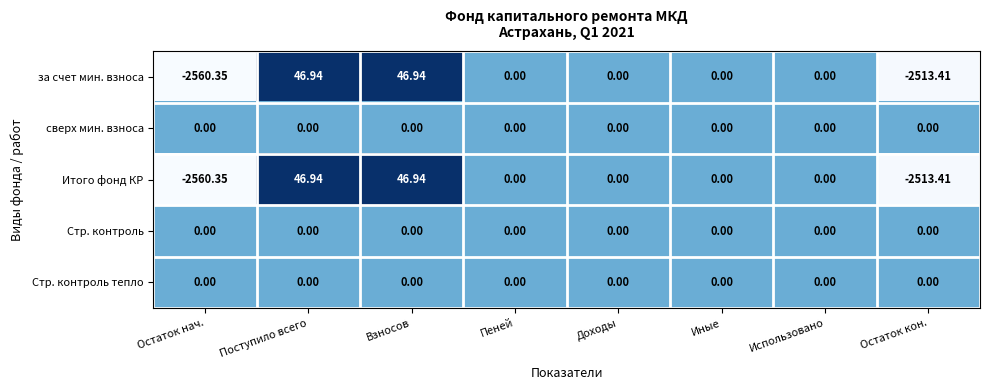

What is the spread (max minus min) of values at Взносов?

46.9